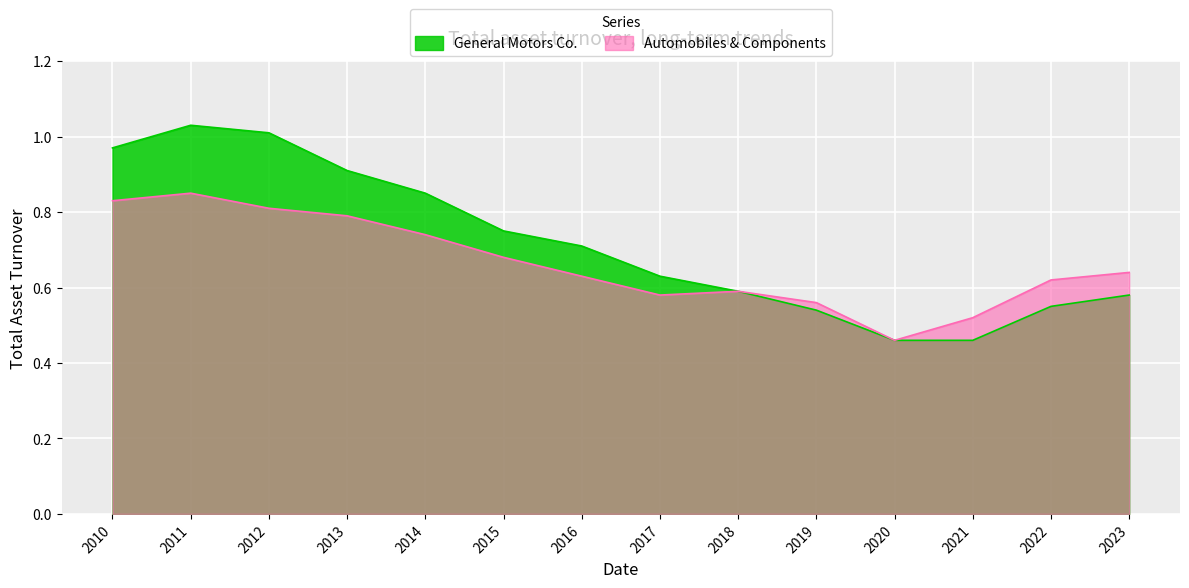

Is the value of General Motors Co. at 2021 greater than the value of Automobiles & Components at 2022?

No